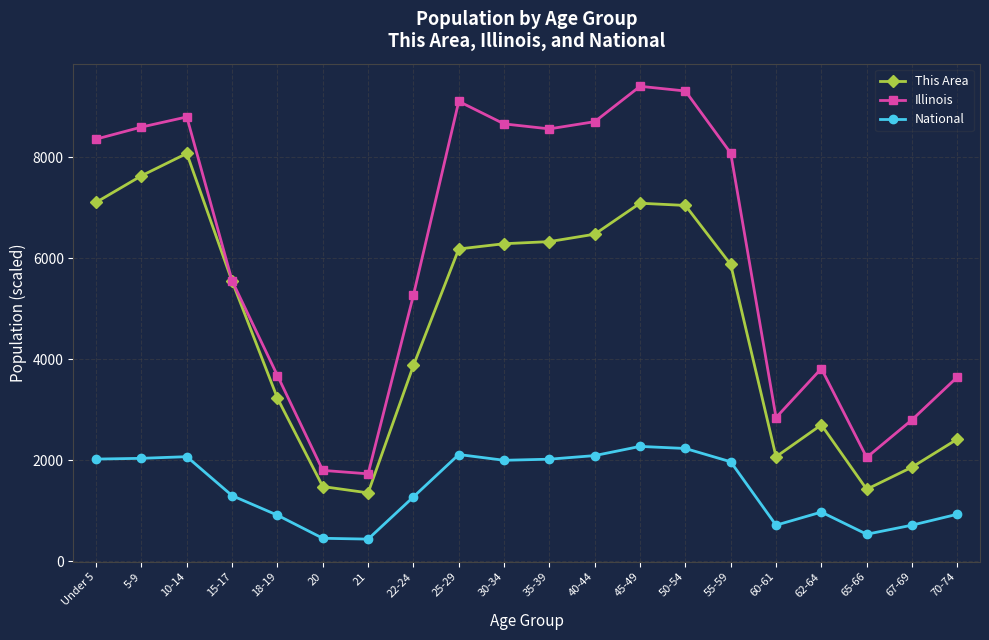

What is the maximum value for This Area?

8072.0